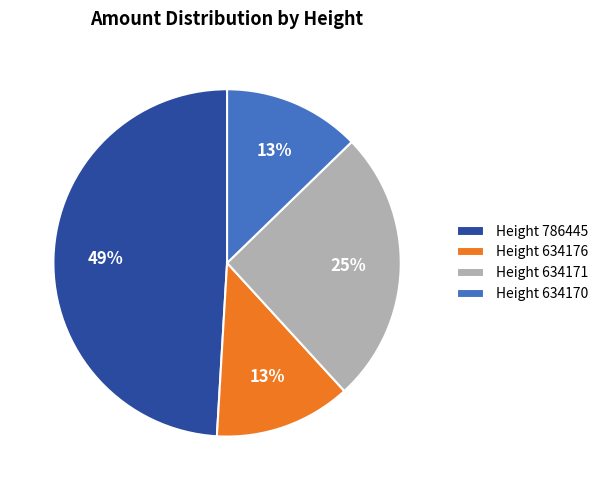

Count the number of slices in the pie.

4